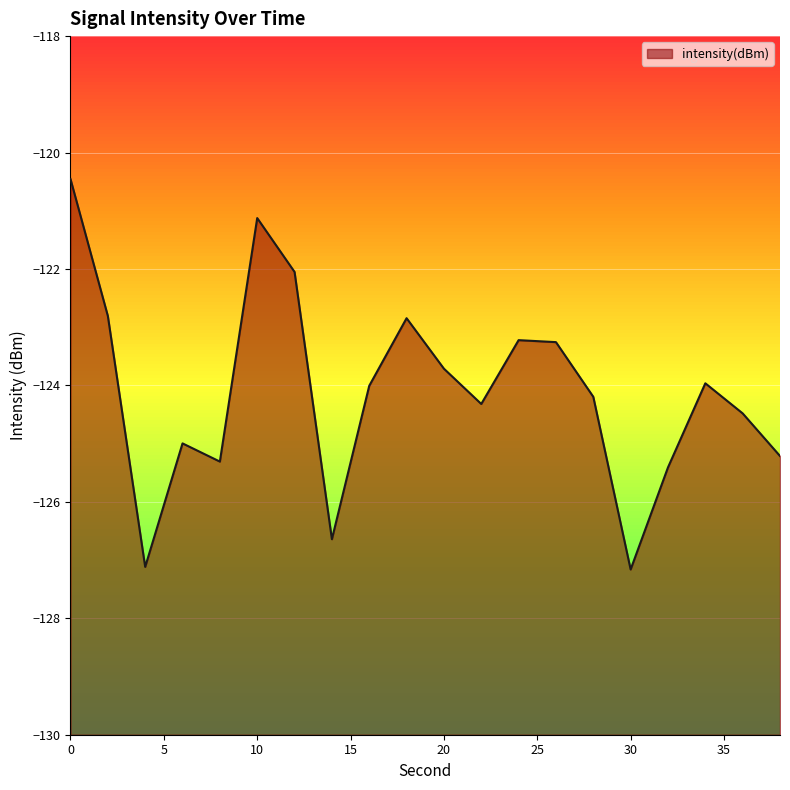

Reading left to right, extract all data points from this chart.

0=-120.5	2=-122.8	4=-127.1	6=-125.0	8=-125.3	10=-121.1	12=-122.1	14=-126.6	16=-124.0	18=-122.8	20=-123.7	22=-124.3	24=-123.2	26=-123.3	28=-124.2	30=-127.2	32=-125.4	34=-124.0	36=-124.5	38=-125.2